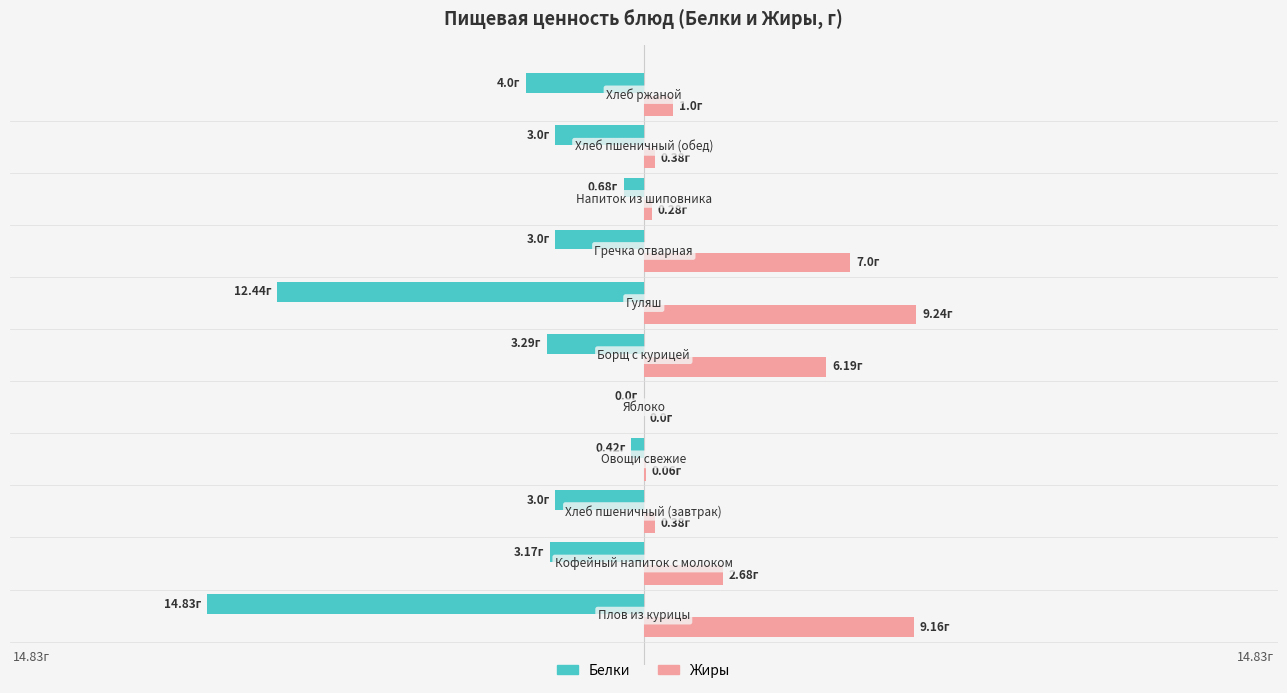

Which category has the lowest value in the Жиры series?

Яблоко